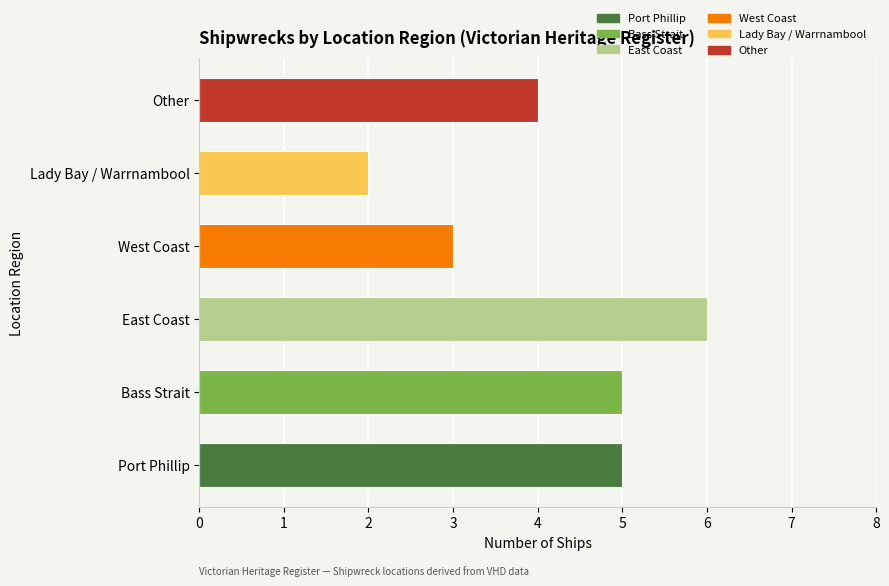

What is the minimum value shown in the chart?

2